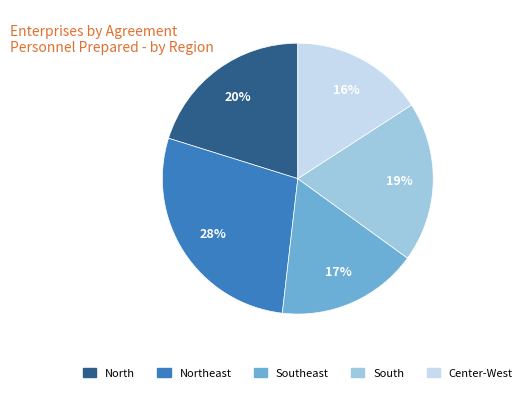

Does any single category account for the majority?

No